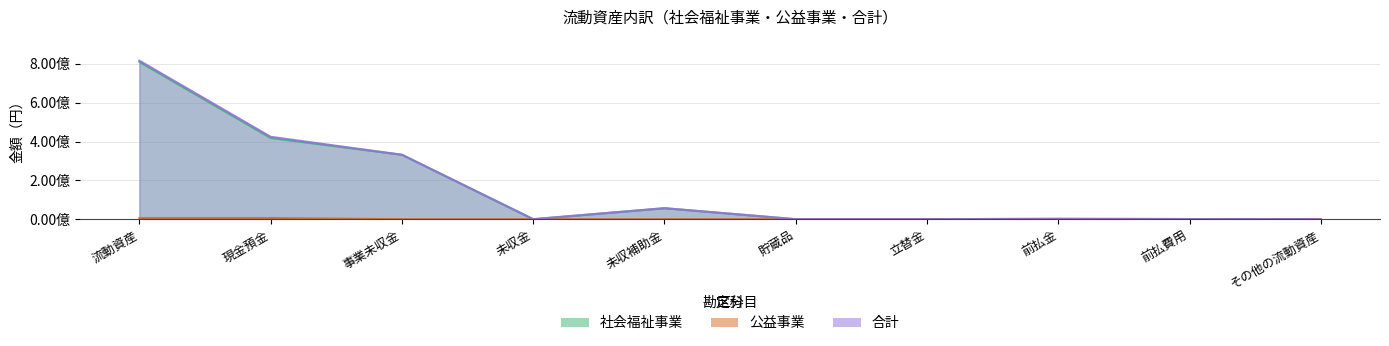

What is the total value across all series at 未収金?

164482